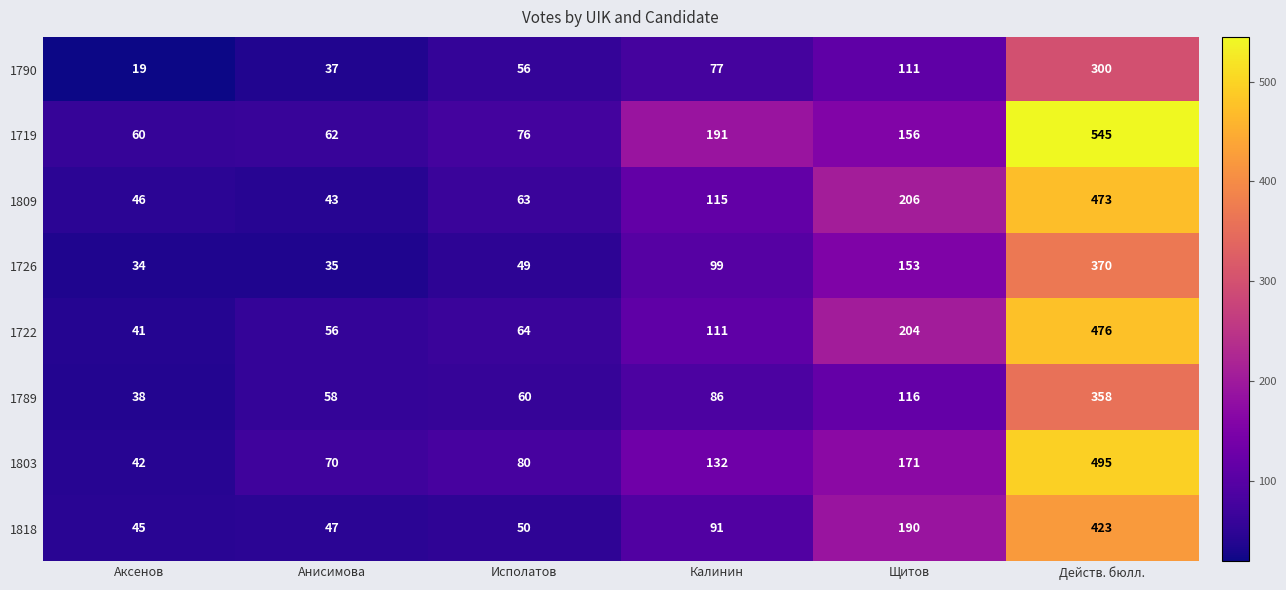

Count the number of categories in the chart.

6